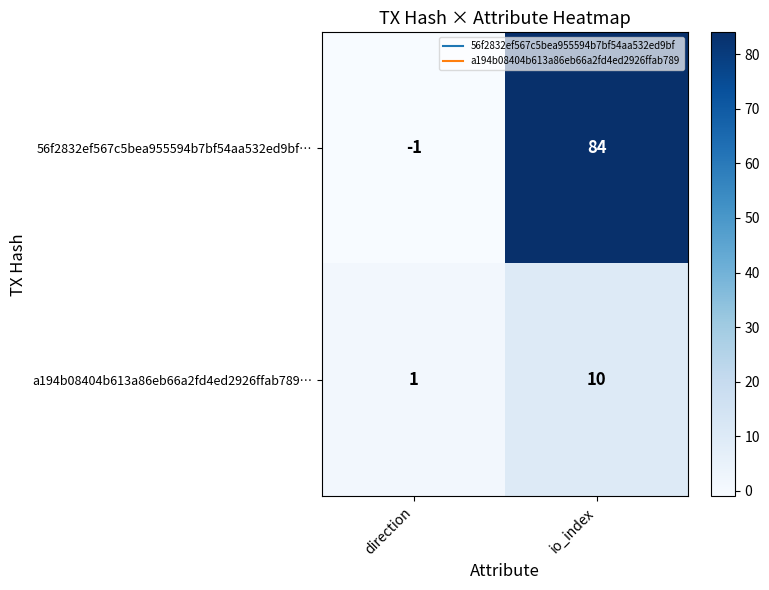

Rank the categories by a194b08404b613a86eb66a2fd4ed2926ffab789… value from highest to lowest.

io_index, direction